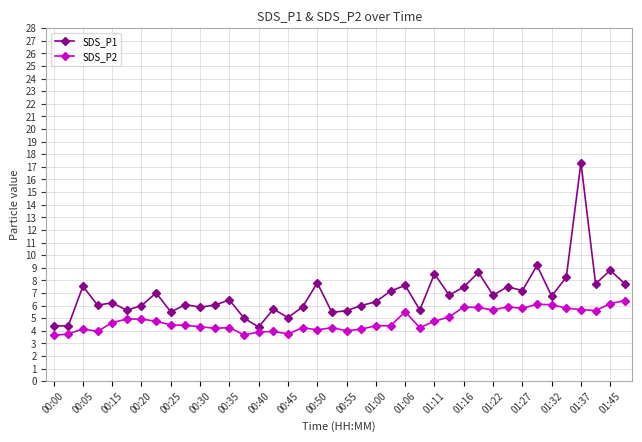

Which series has the largest range (max minus min)?

SDS_P1